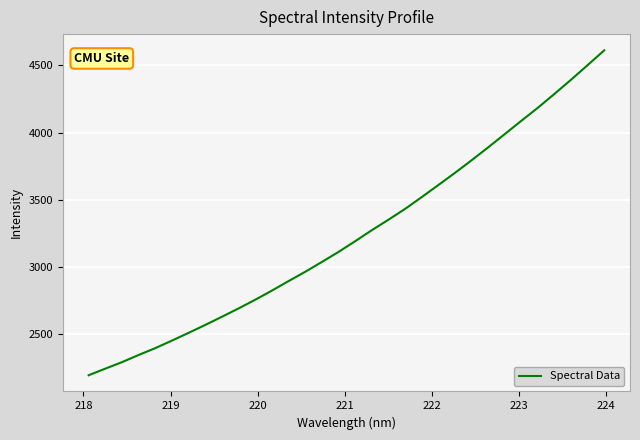

What is the smallest value displayed?

2196.7